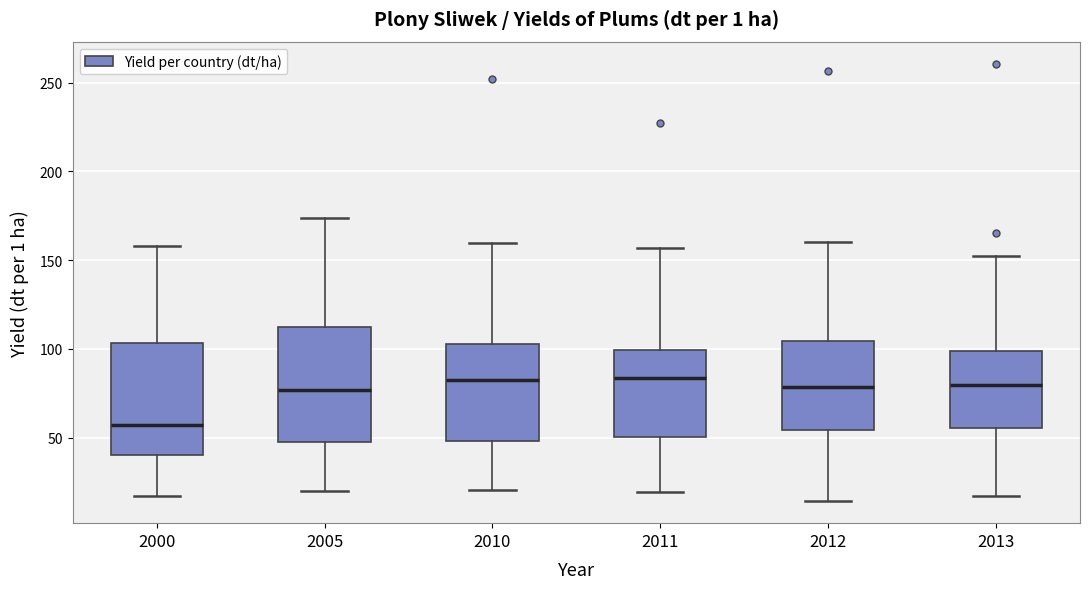

Reading left to right, transcribe this box plot: for each box, give where its median line is, the range the box spans, and where its two whiskers end, as read against the y-axis. The values are not printed on the chart, so give them approximately, as read against the axis.

2000: median 55, box 40 to 105, whiskers 15 to 160
2005: median 75, box 45 to 110, whiskers 20 to 175
2010: median 80, box 50 to 105, whiskers 20 to 160
2011: median 85, box 50 to 100, whiskers 20 to 155
2012: median 80, box 55 to 105, whiskers 15 to 160
2013: median 80, box 55 to 100, whiskers 15 to 150